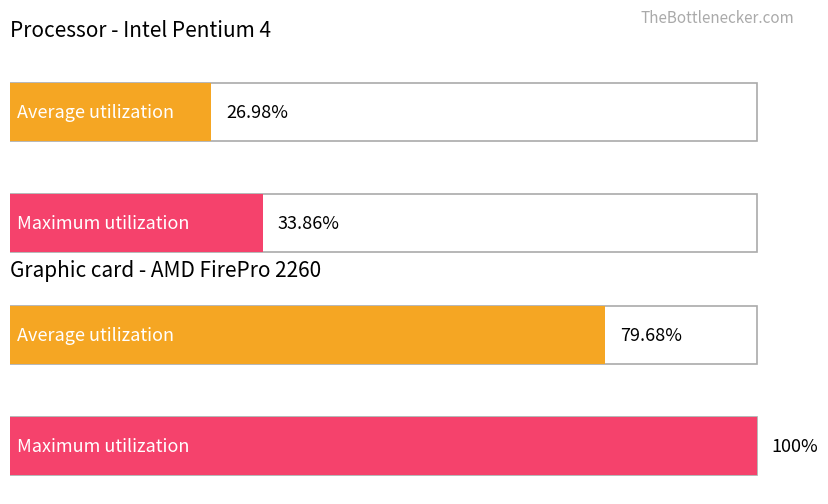

Are the bars horizontal?

Yes